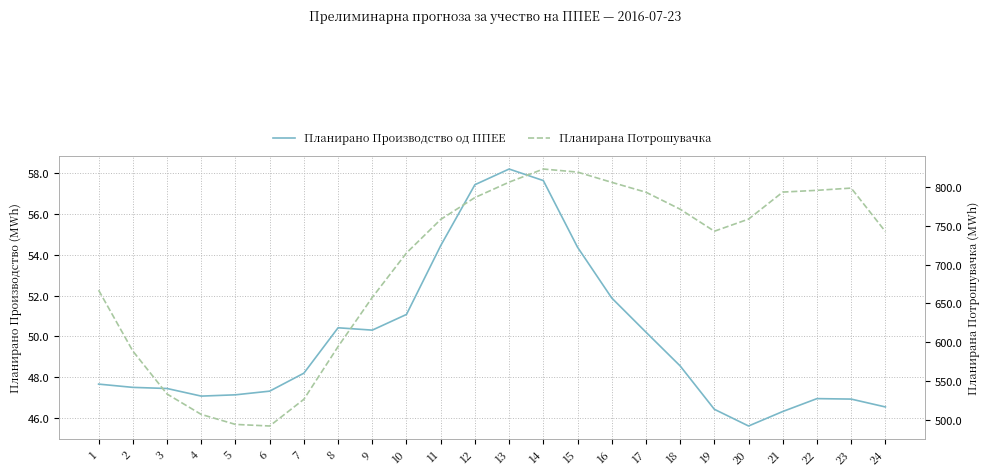

At which category is the sum across all series the highest?

14